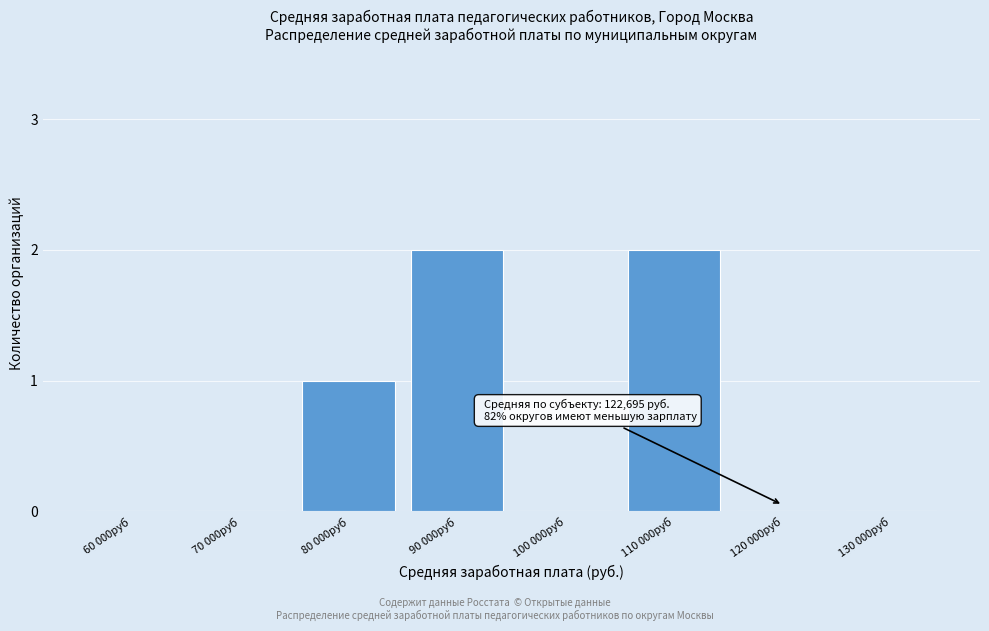

Reading right to left, list all the values displayed in this chart.

130 000руб=0	120 000руб=0	110 000руб=2	100 000руб=0	90 000руб=2	80 000руб=1	70 000руб=0	60 000руб=0